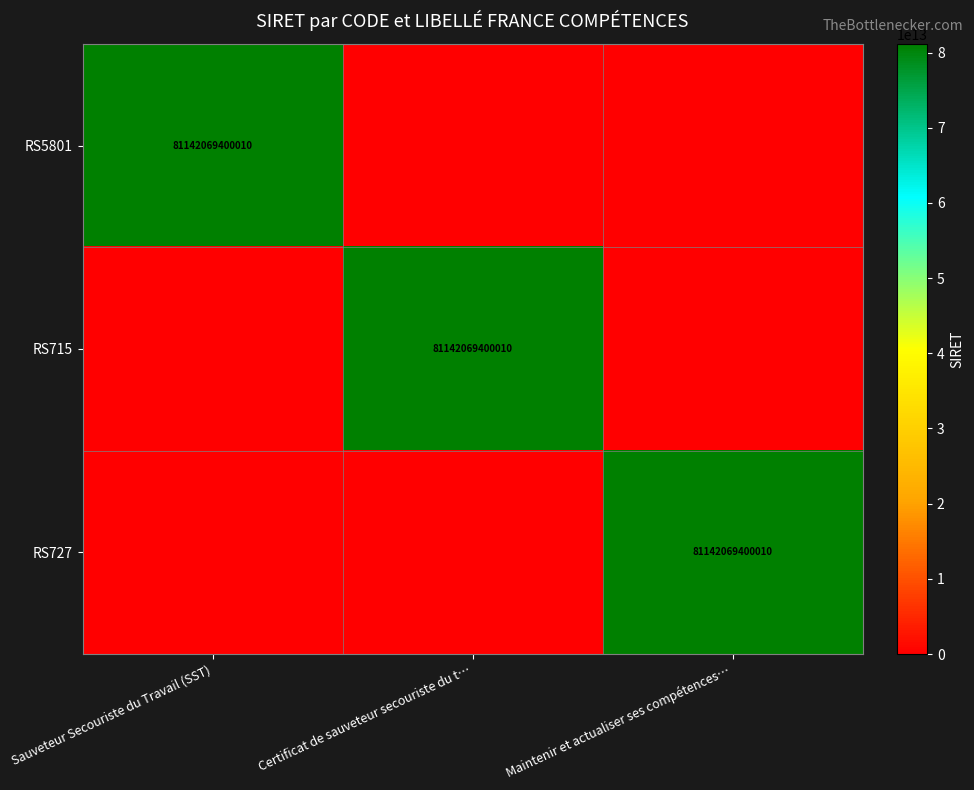

Is it true that RS715 equals 81142069400010 at Certificat de sauveteur secouriste du t…?

True